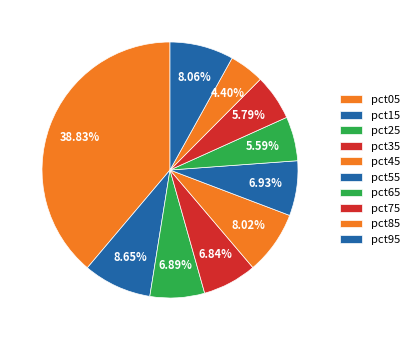

Which has a higher value, pct35 or pct95?

pct95